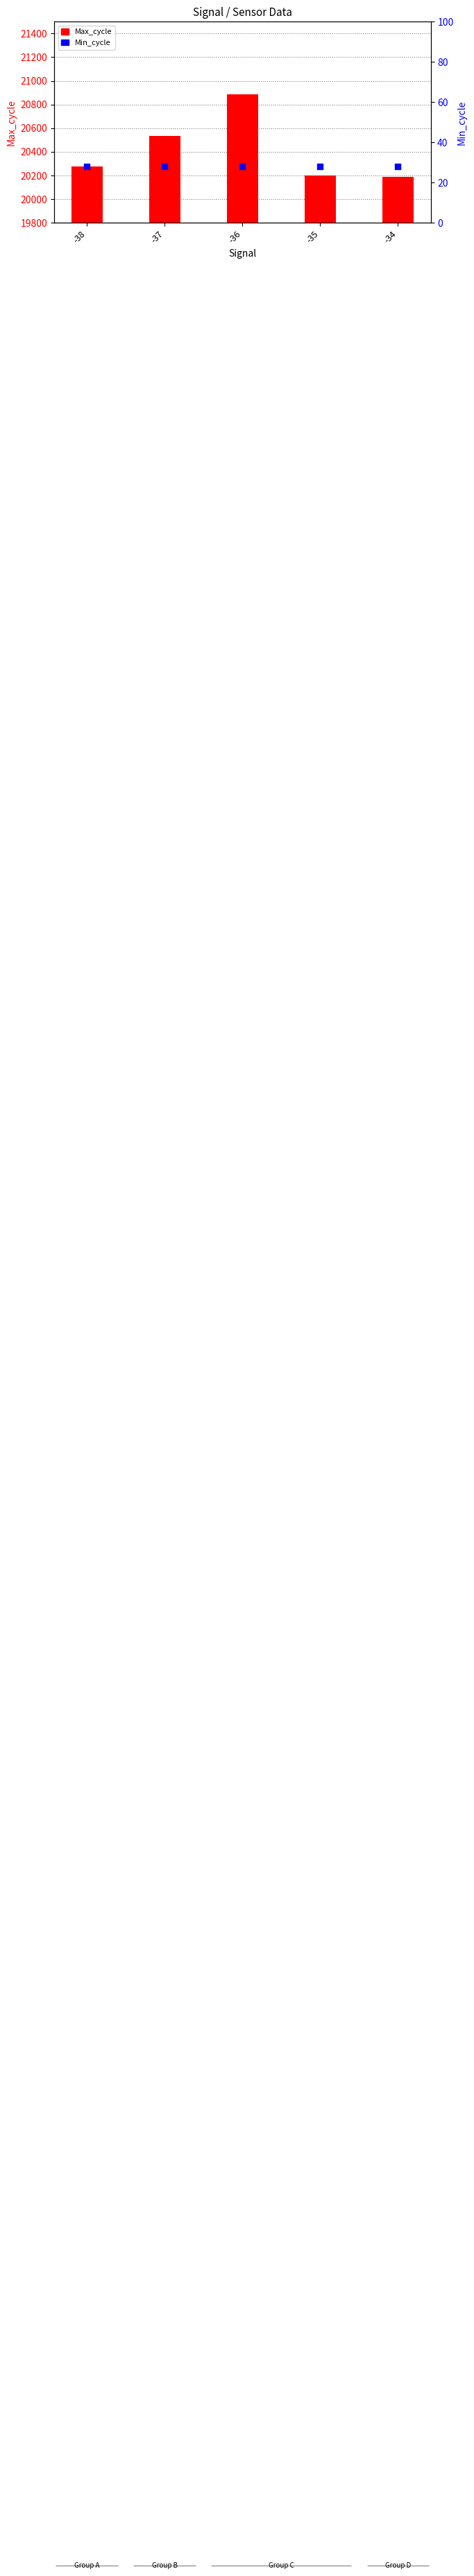

What are all the series names shown in the legend?

Max_cycle, Min_cycle